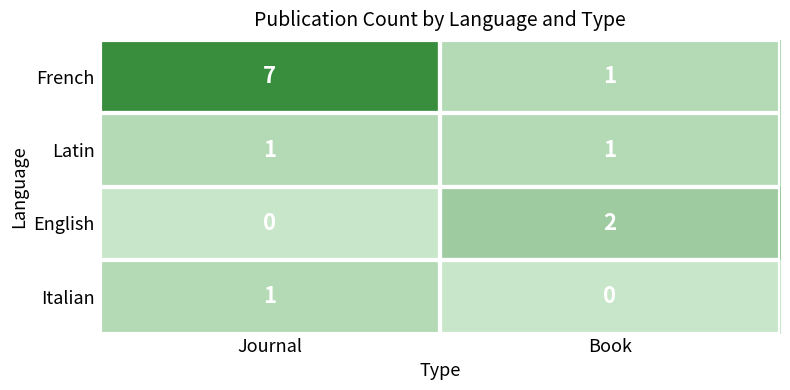

The Italian series shows 0 at Book. True or false?

True